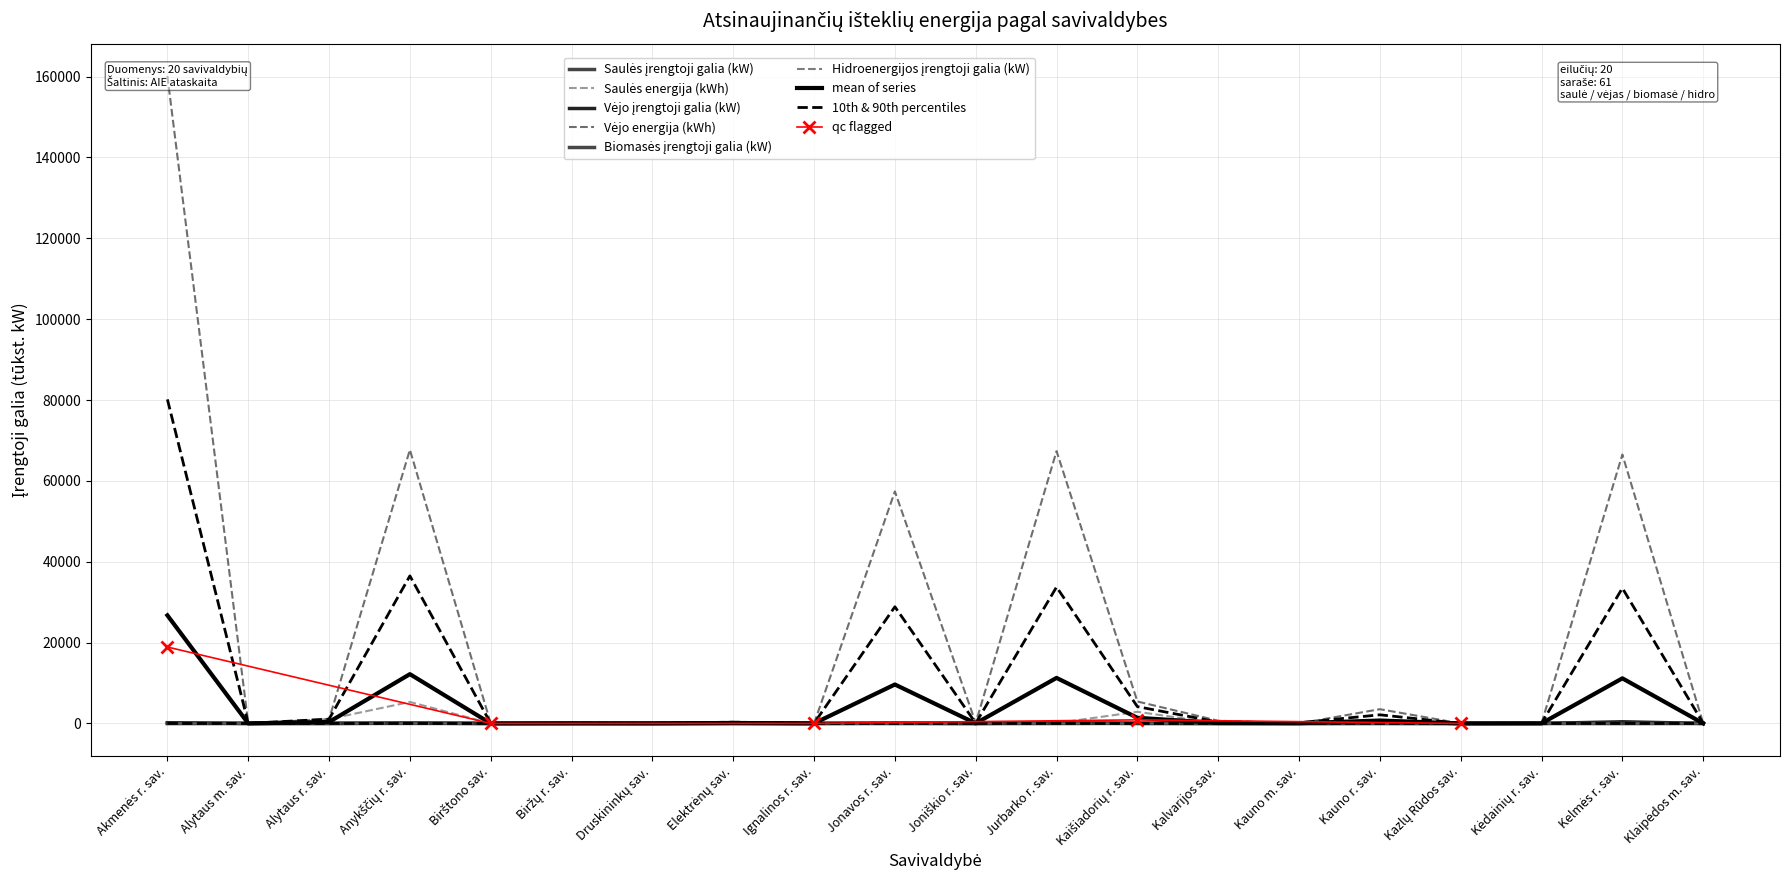

True or false: Saulės energija (kWh) has a value of 9.7 at Kelmės r. sav..

False